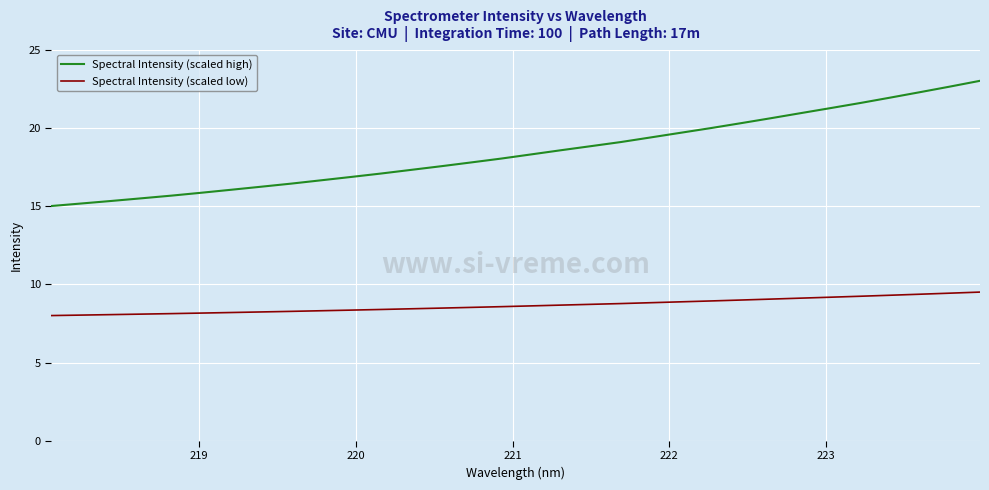

Does the chart display data point markers on the line(s)?

No